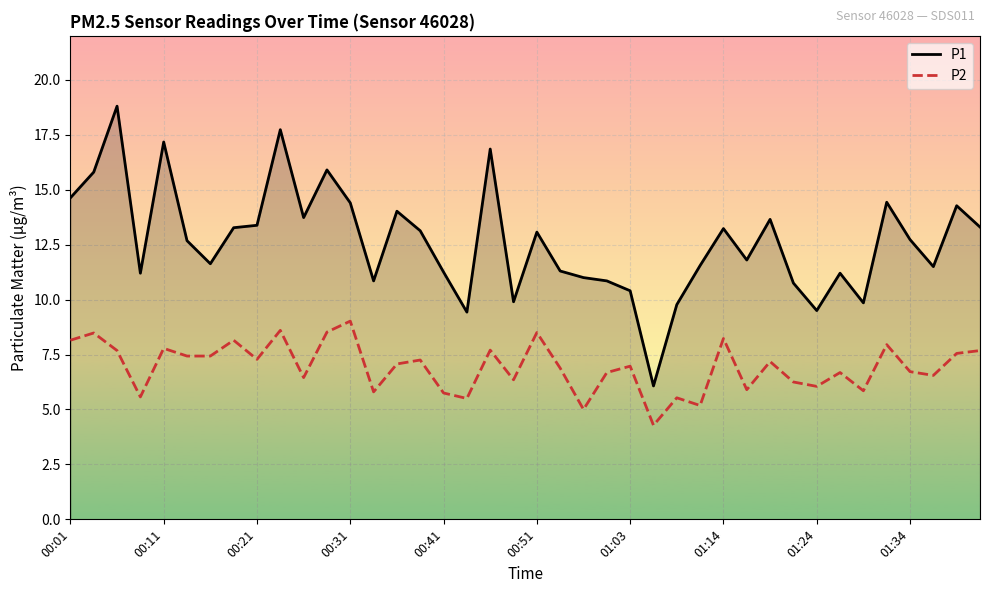

Does the chart display data point markers on the line(s)?

No